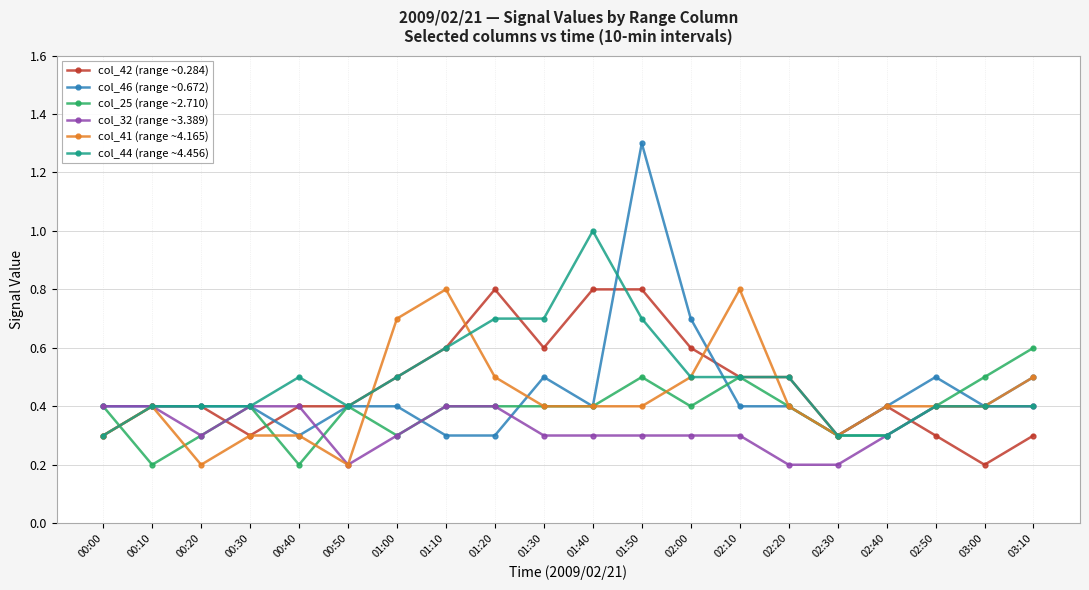

What is the label of the 6th point from the left?

00:50